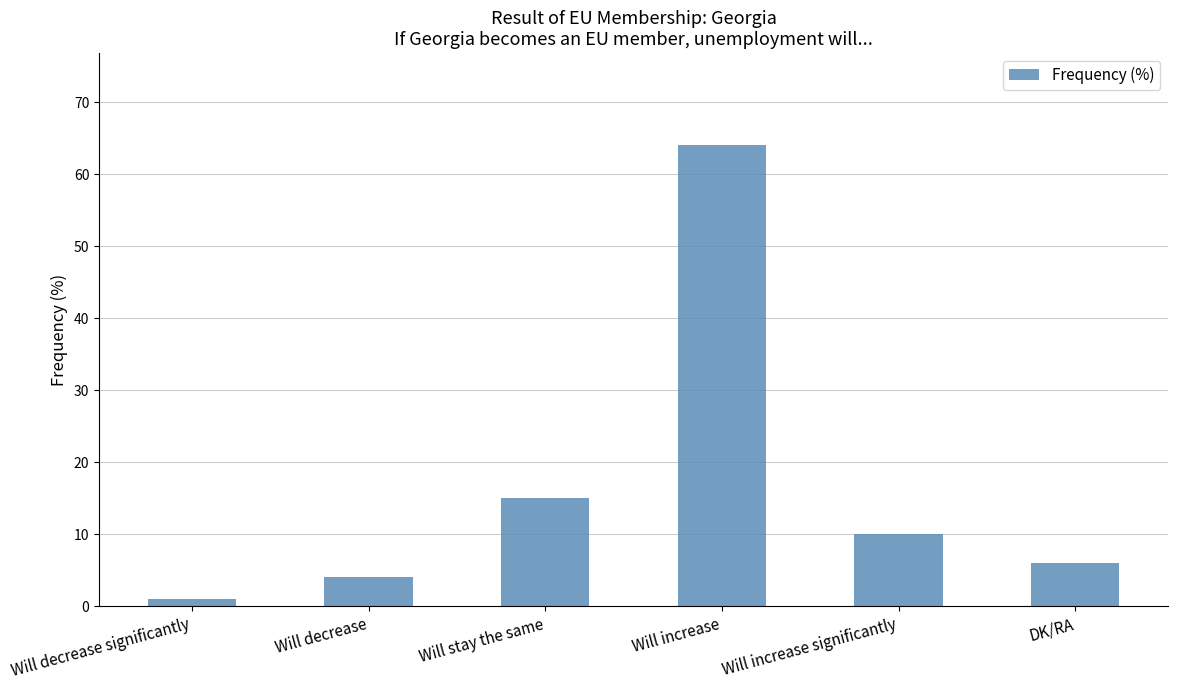

The chart shows a value of 5 at Will increase significantly. True or false?

False